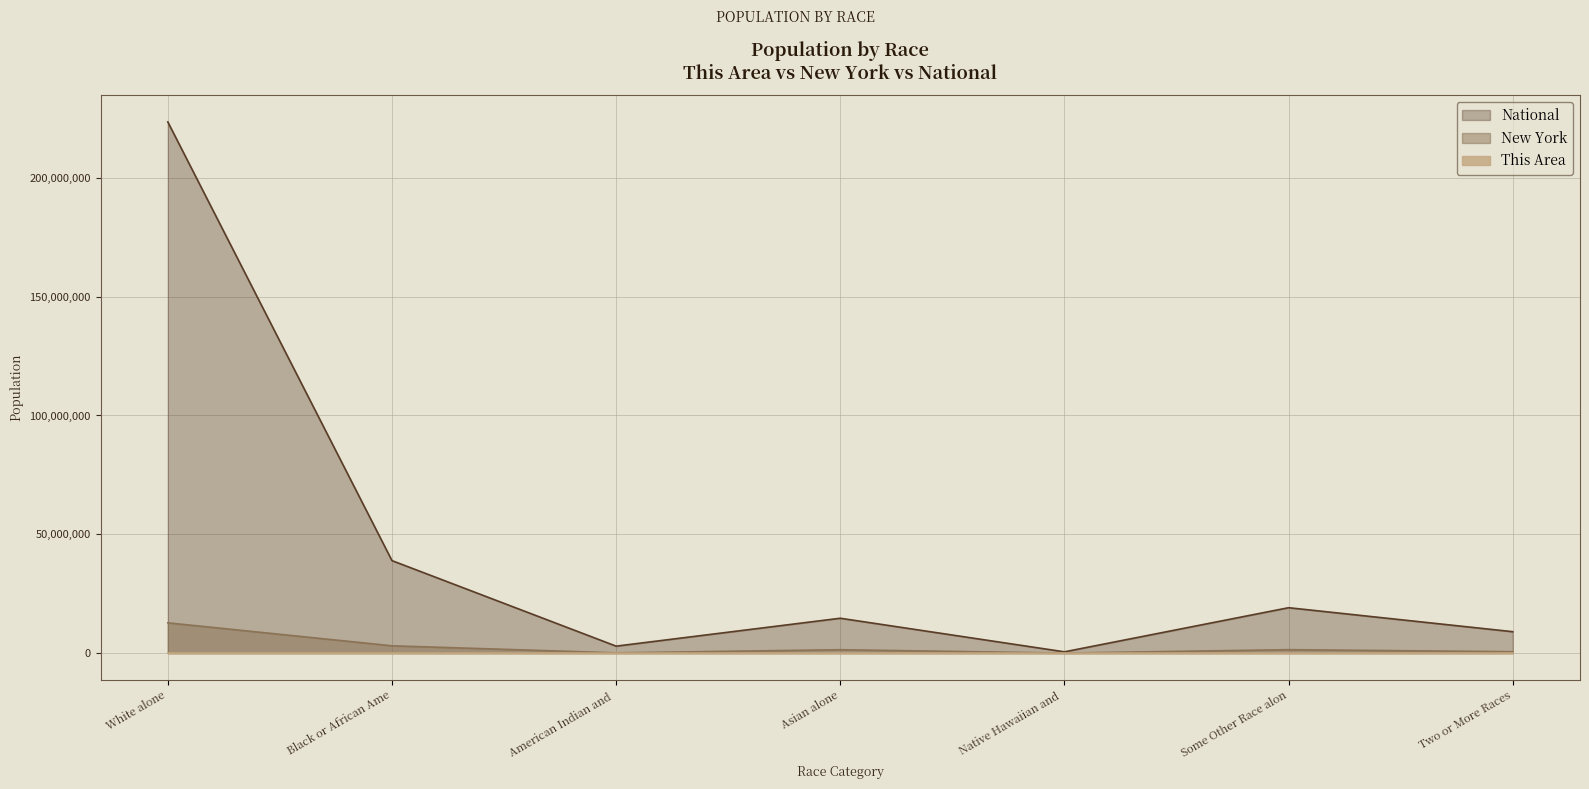

Which series has the widest spread of values?

National